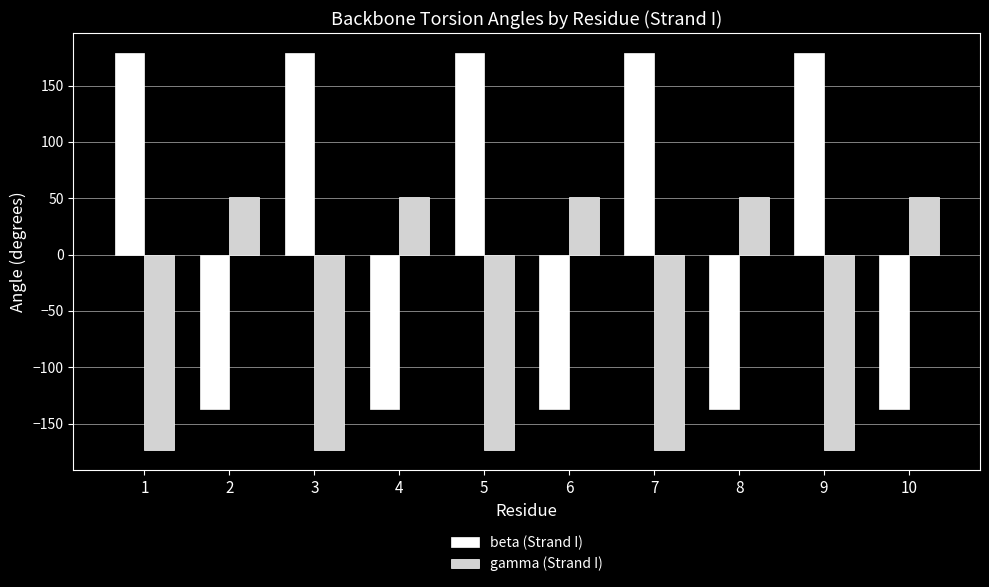

At how many categories does at least one series exceed 165?

5